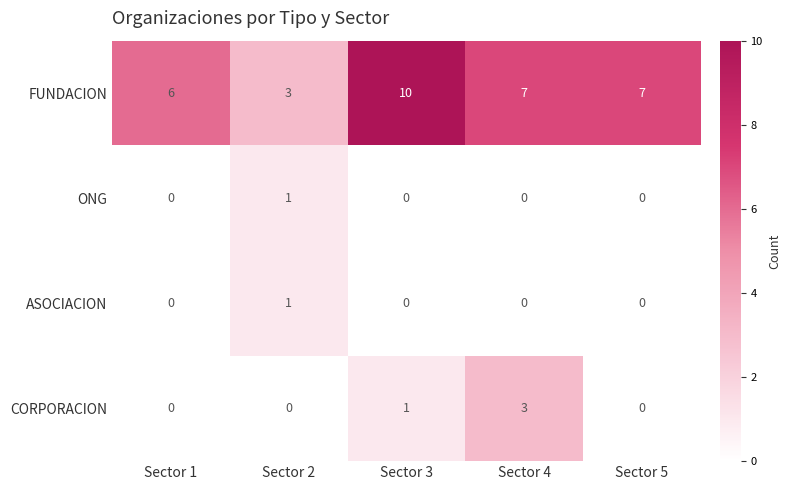

What is the average value of the FUNDACION series?

7